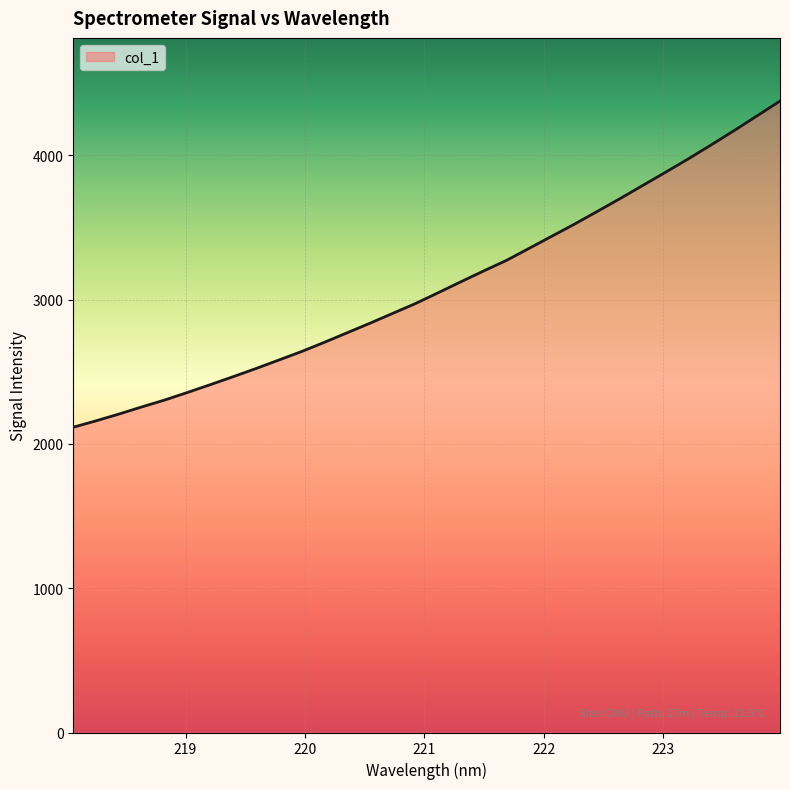

What is the smallest value displayed?

2115.3